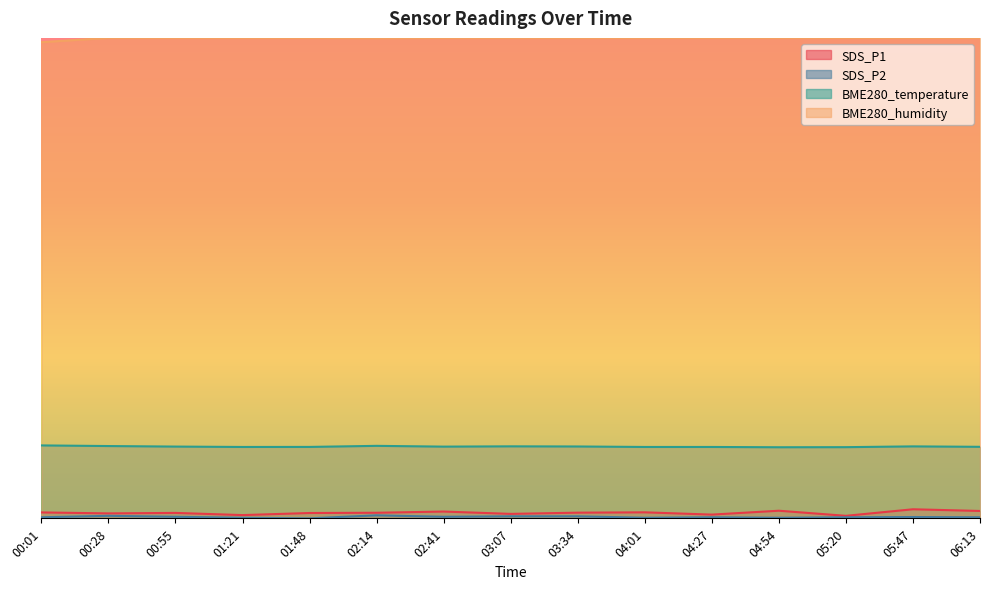

True or false: SDS_P2 has a value of 0.0 at 04:54.

True